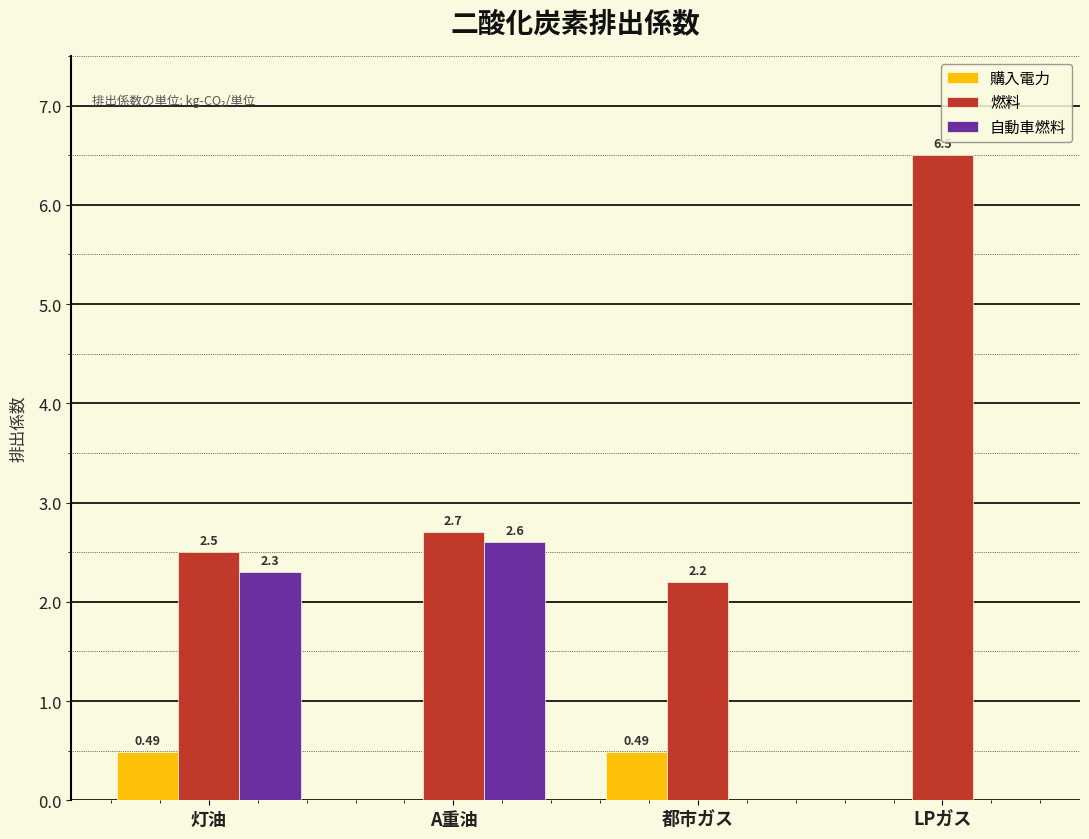

Where does the 自動車燃料 series first go above 2?

灯油